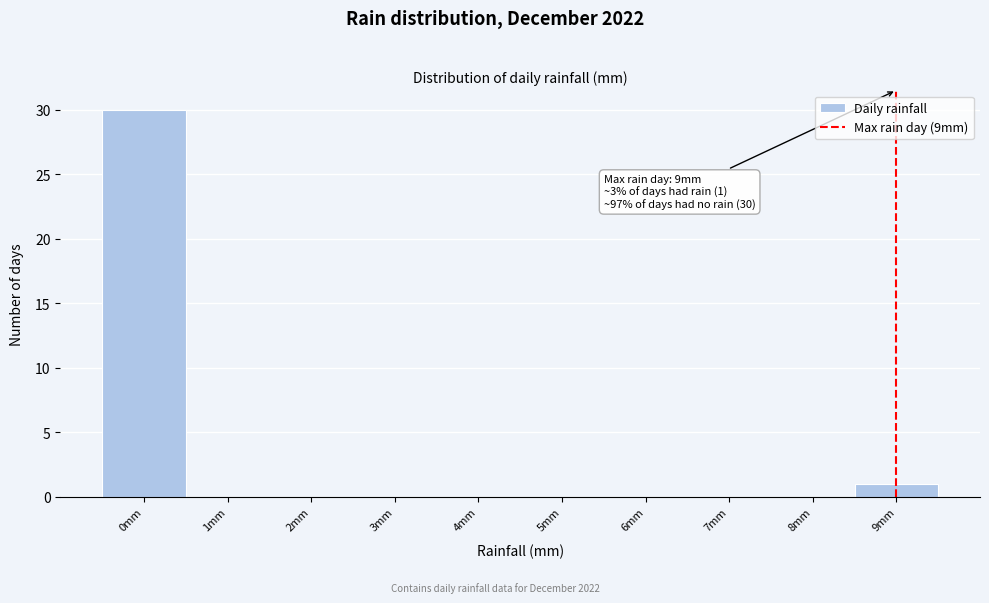

Over which range of the x-axis is the bar tallest?

-0.5 to 0.5